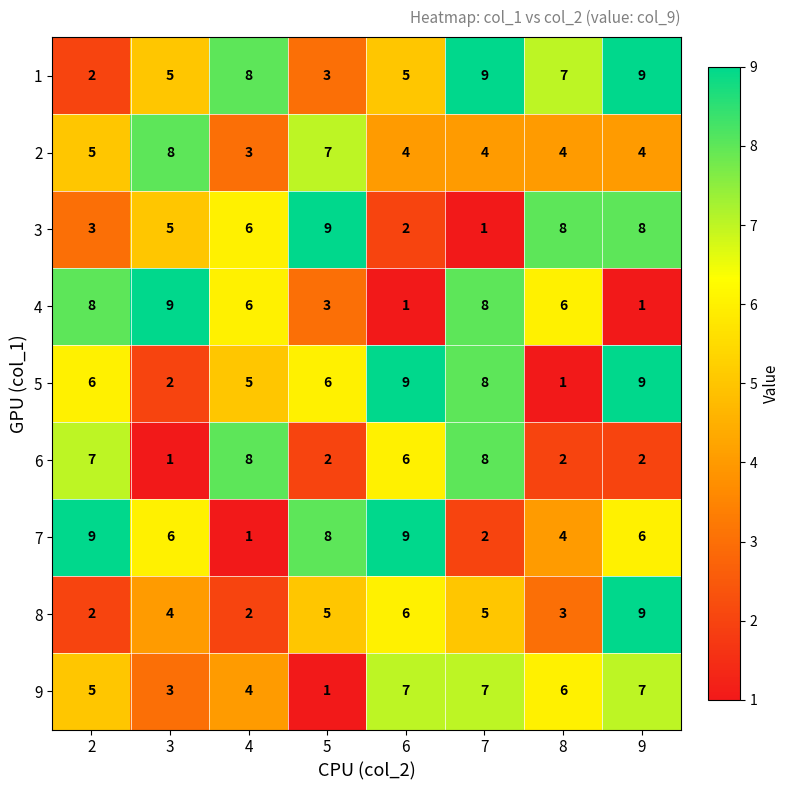

The value of 3 at 8 is 8. True or false?

True